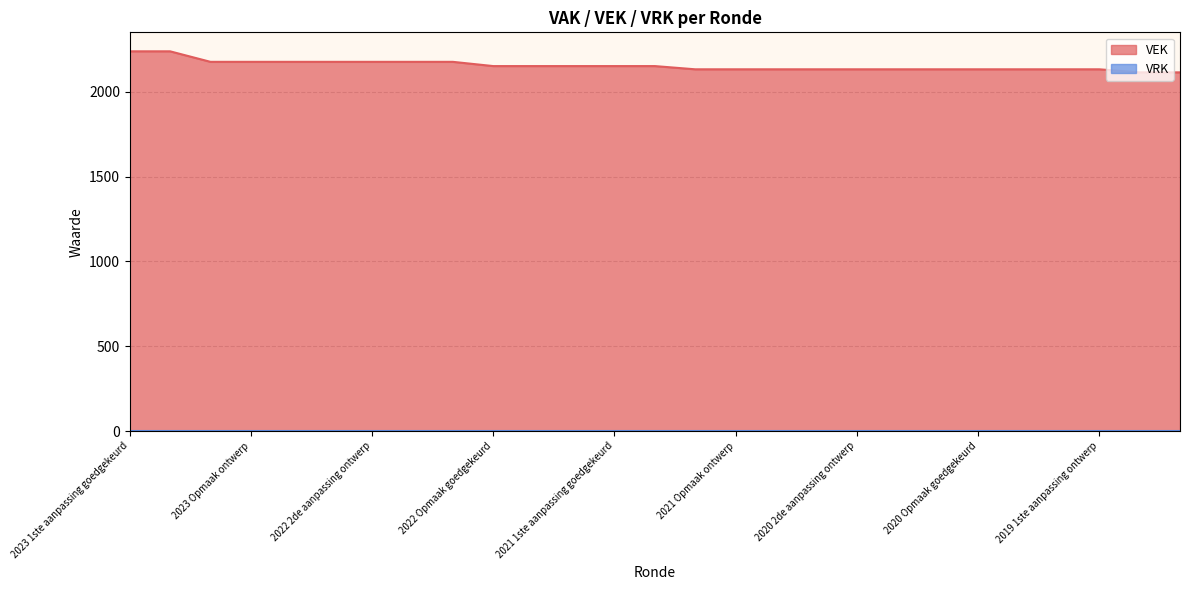

Does the chart have visible grid lines?

Yes